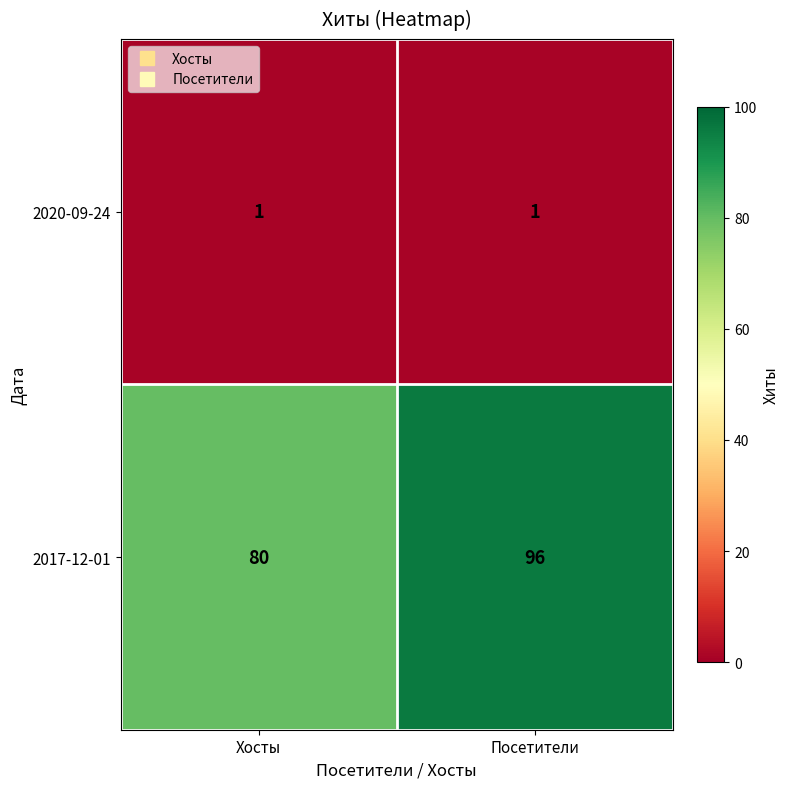

What is the spread (max minus min) of values at Посетители?

95